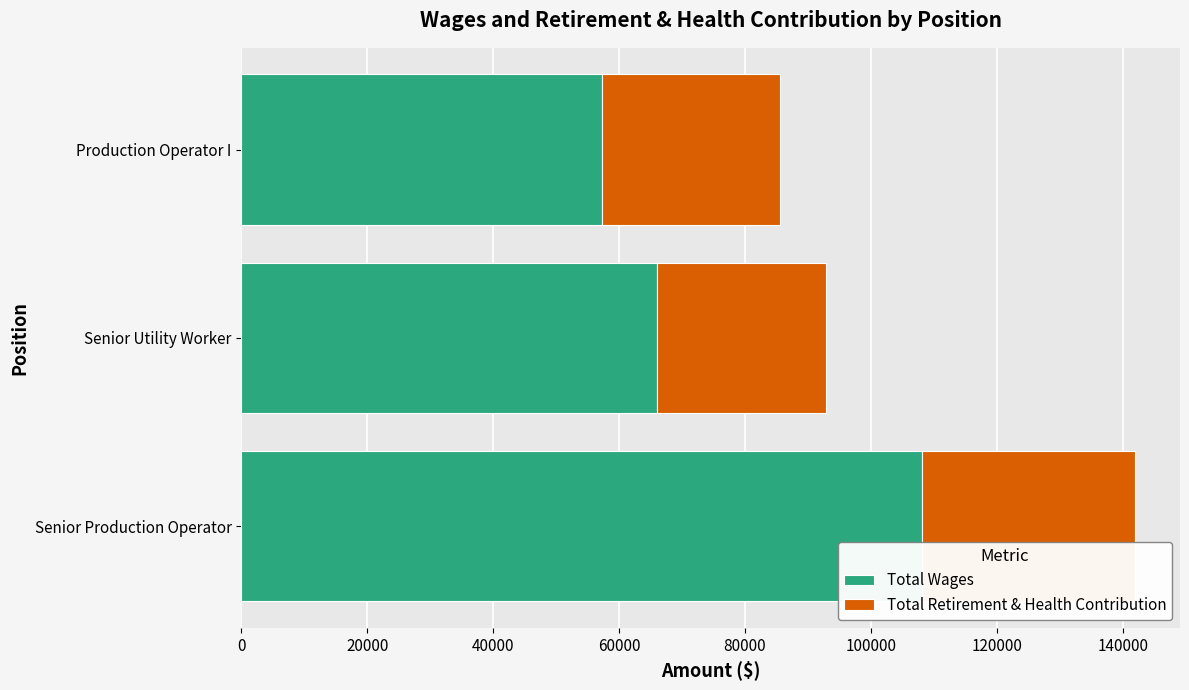

What is the highest value of the Total Wages series?

108040